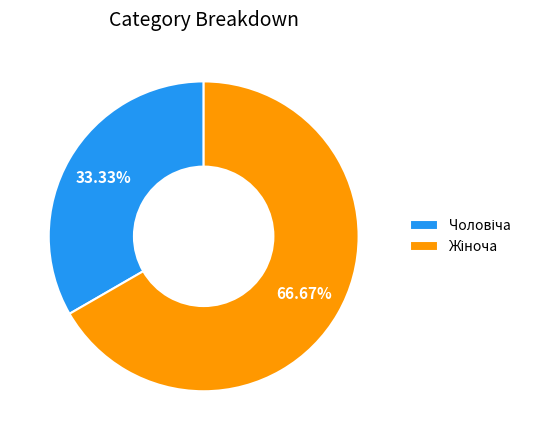

Is there a majority slice in this chart?

Yes